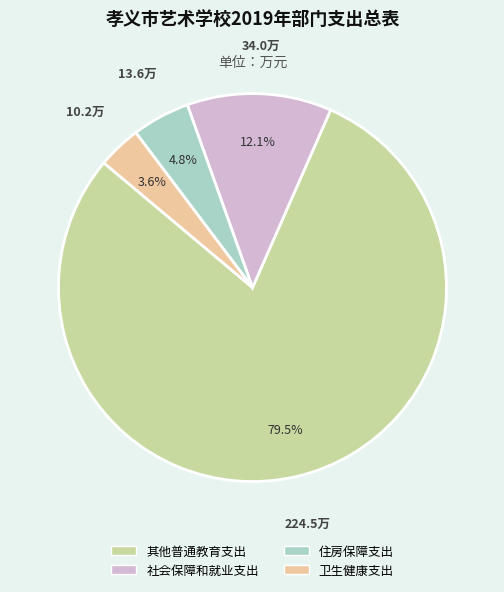

Which has a higher value, 住房保障支出 or 其他普通教育支出?

其他普通教育支出